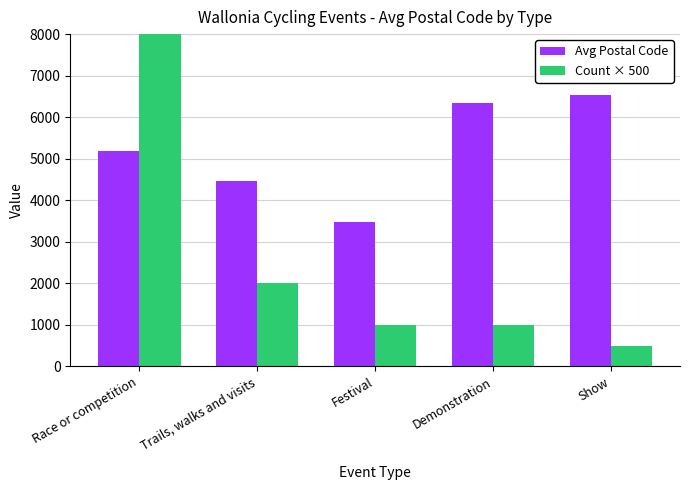

Rank the series at Show from lowest to highest value.

Count × 500, Avg Postal Code